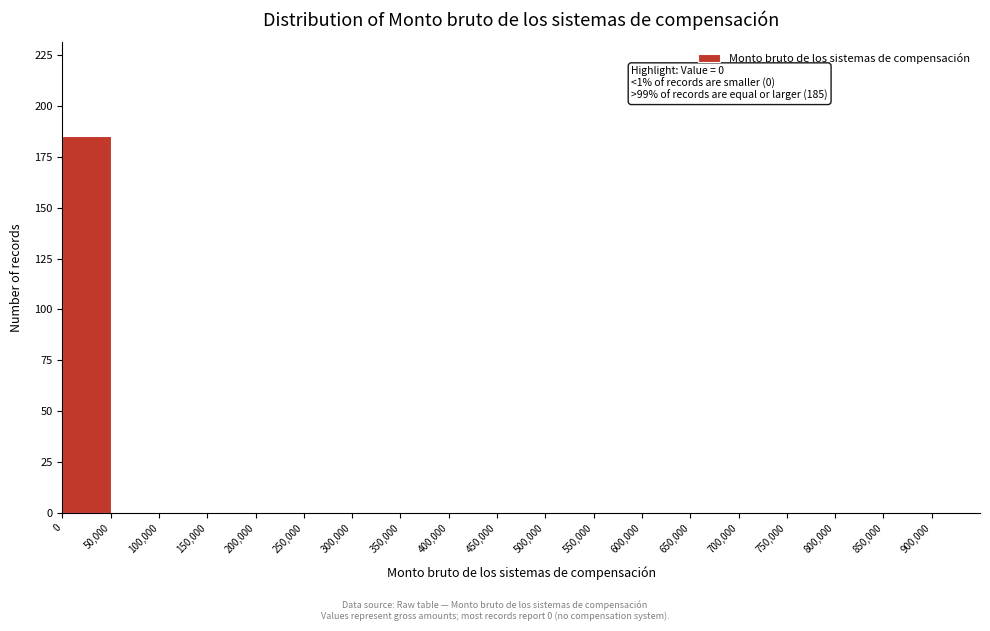

Which range on the x-axis has the tallest bar?

0 to 50000